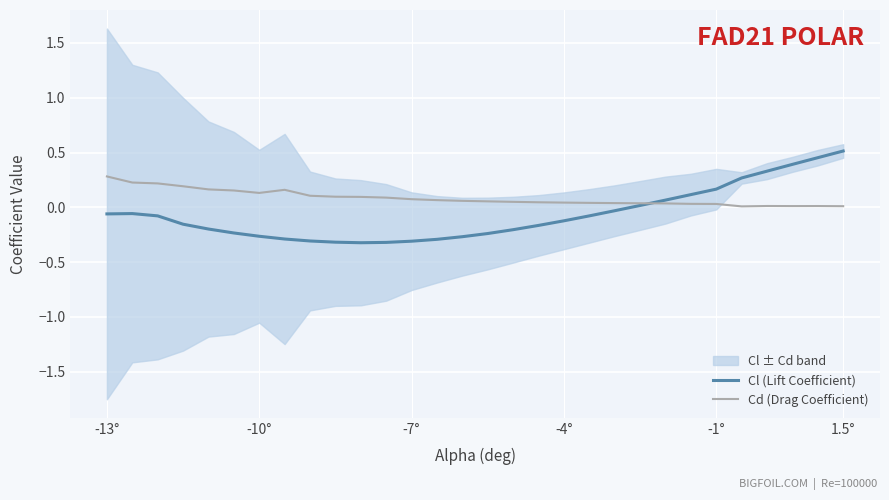

What is the minimum value for Cl (Lift Coefficient)?

-0.3